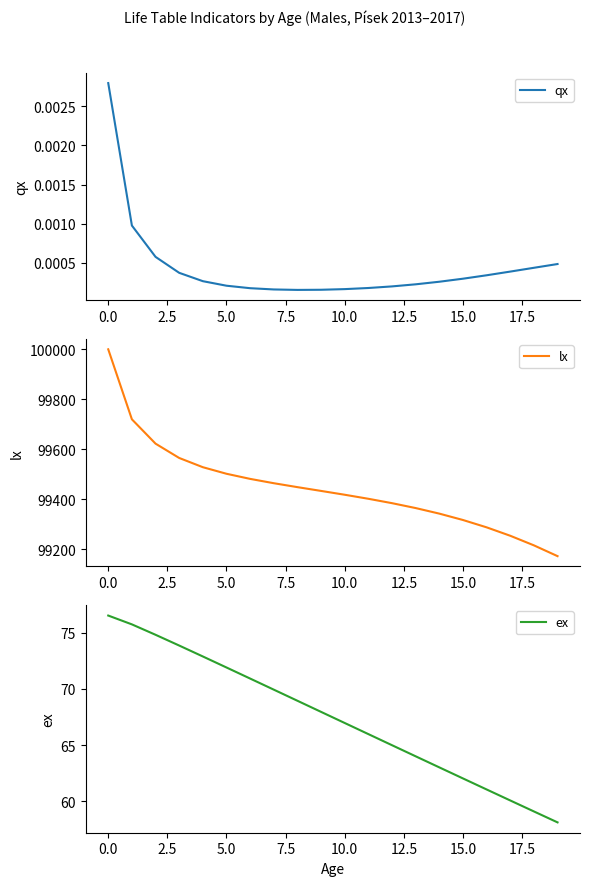

Reading left to right, transcribe all the data shown in this chart.

qx: 0.0	0.0	0.0	0.0	0.0	0.0	0.0	0.0	0.0	0.0	0.0	0.0	0.0	0.0	0.0	0.0	0.0	0.0	0.0	0.0
lx: 100000.0	99720.2	99623.0	99565.7	99528.8	99502.6	99482.1	99464.8	99449.1	99434.0	99418.7	99402.6	99385.1	99365.5	99343.3	99317.8	99288.5	99254.8	99216.5	99173.3
ex: 76.5	75.7	74.8	73.9	72.9	71.9	70.9	69.9	68.9	68.0	67.0	66.0	65.0	64.0	63.0	62.0	61.0	60.1	59.1	58.1